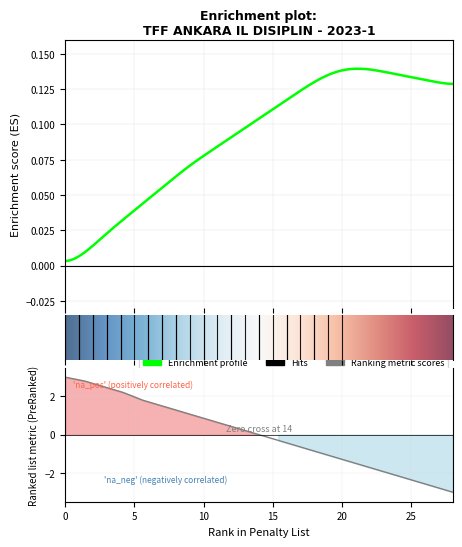

True or false: there are more than 1 points higher than both neighbors.

False